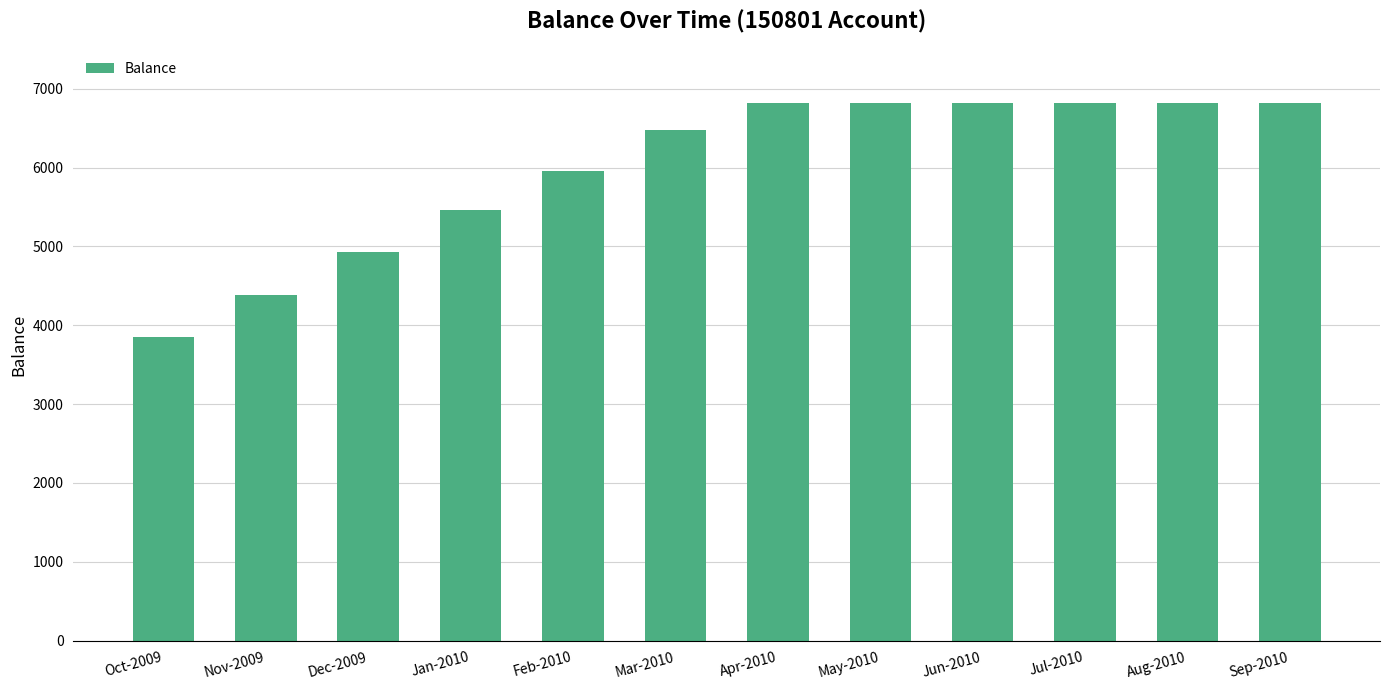

Read the value at Sep-2010.

6824.5